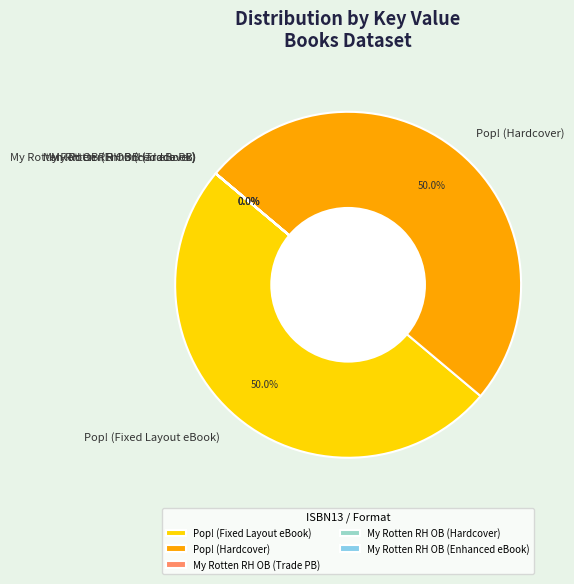

What percentage is NOT represented by Pop! (Hardcover)?

50.0%